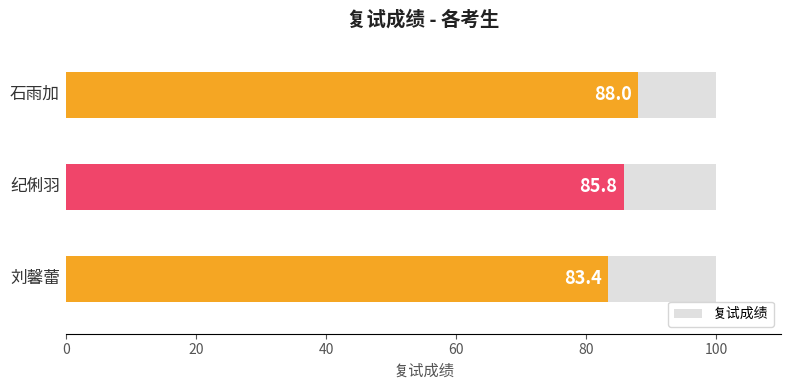

What is the smallest value displayed?

83.4